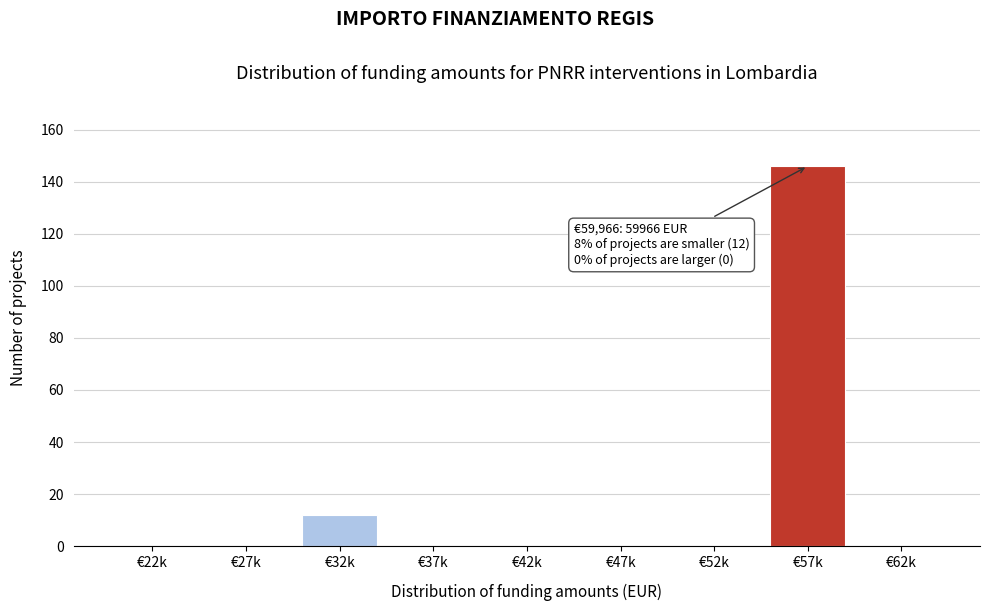

Reading right to left, what are all the values shown in this chart?

€62k=0	€57k=146	€52k=0	€47k=0	€42k=0	€37k=0	€32k=12	€27k=0	€22k=0